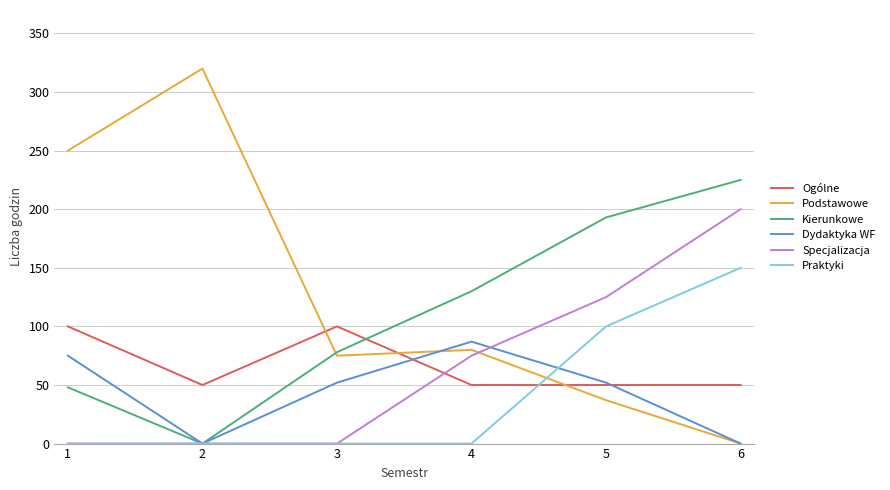

The value of Specjalizacja at 1 is 0. True or false?

True